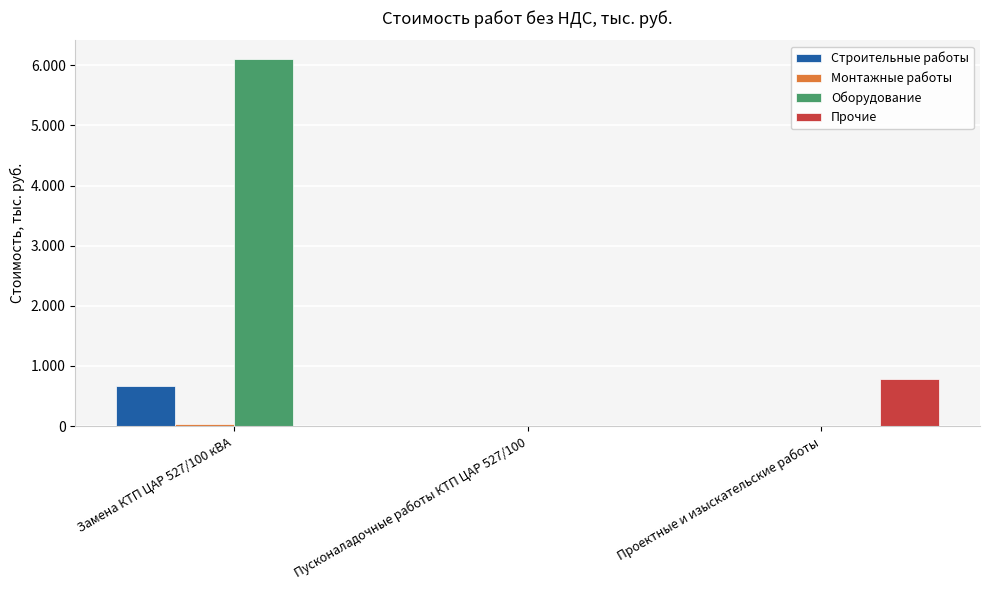

Are the bars horizontal?

No